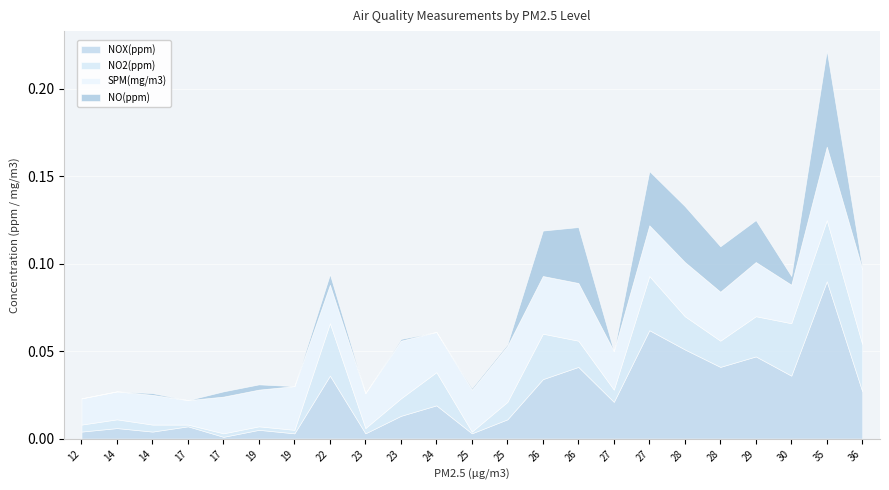

How many positive values does the NO(ppm) series have?

16